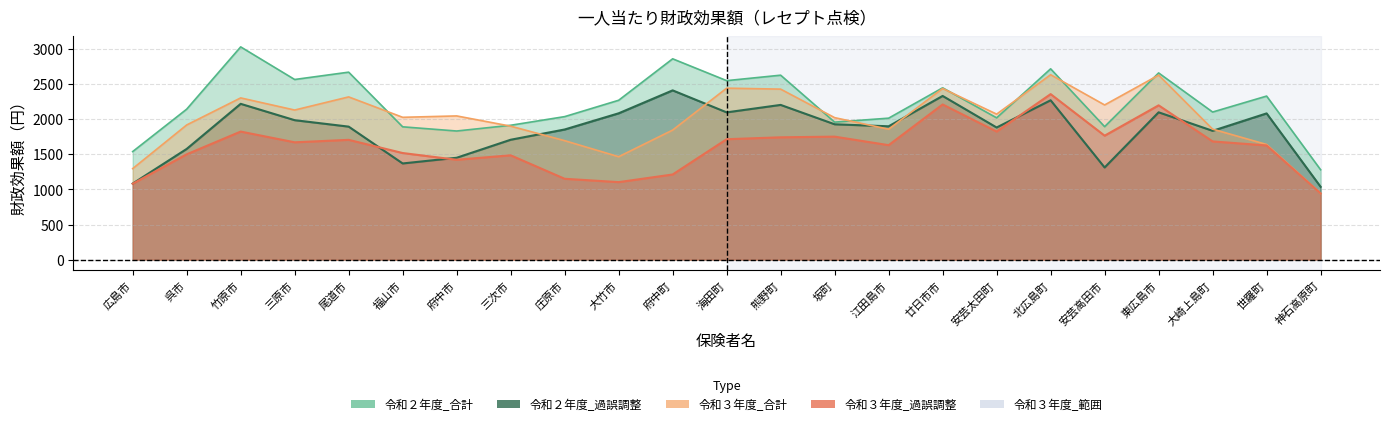

What position from the right is 広島市?

23